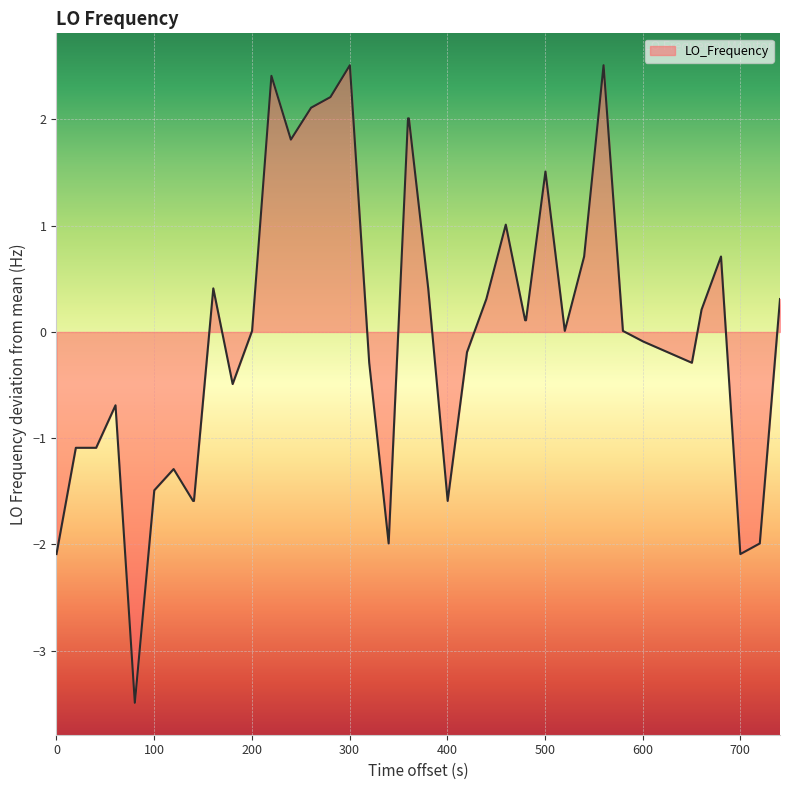

What is the greatest value displayed?

2.5